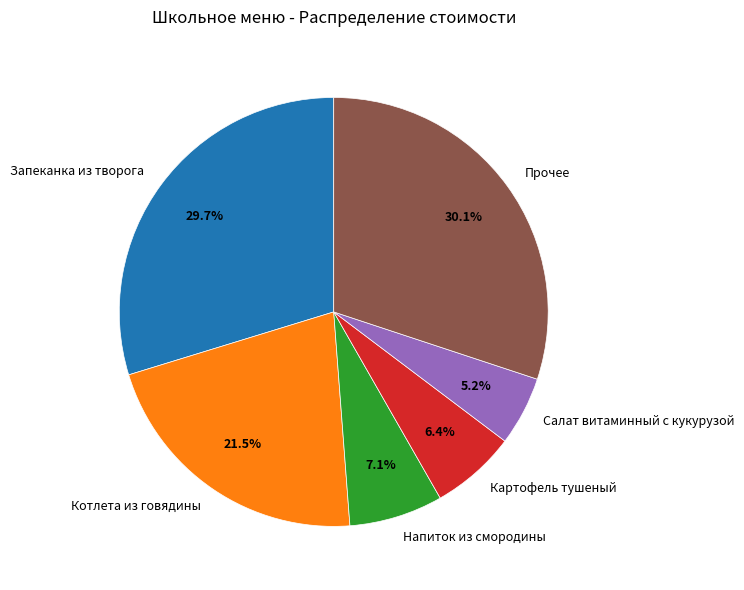

Approximately how many times larger is the value at Запеканка из творога compared to Картофель тушеный?

4.6